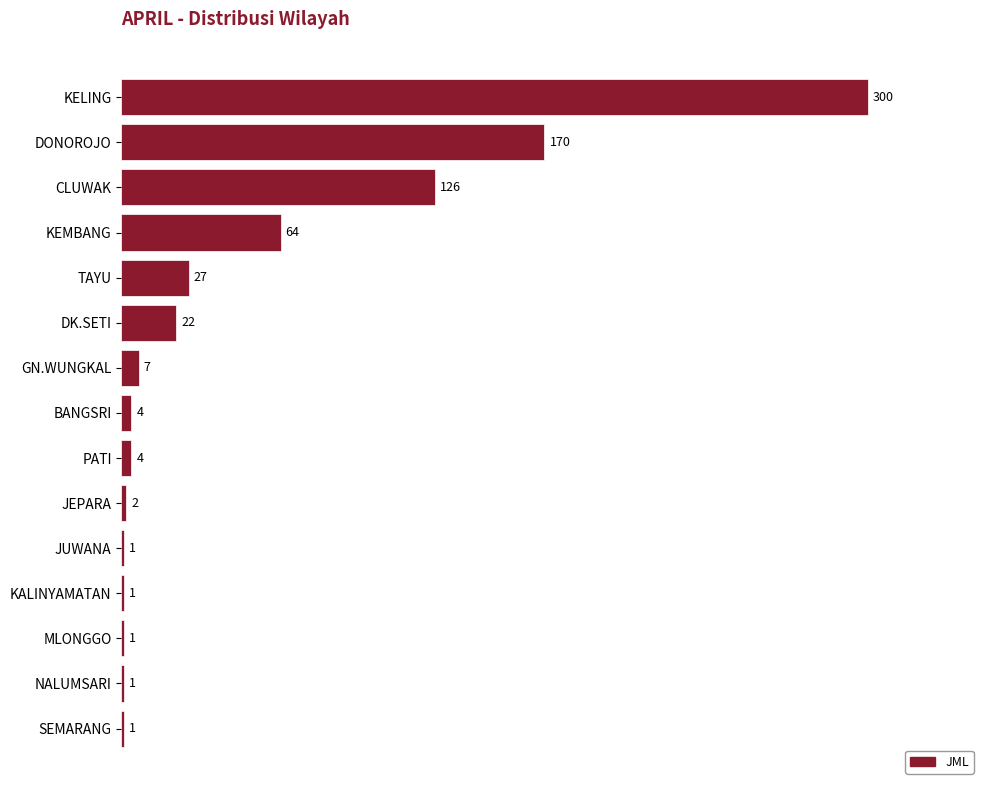

Where is the data nearest to the value 150?

DONOROJO